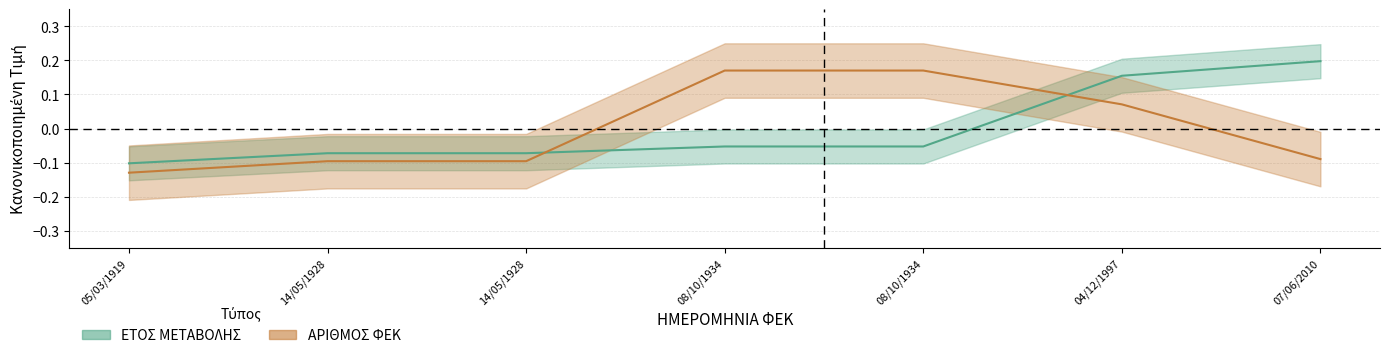

Between which two adjacent categories do ΕΤΟΣ ΜΕΤΑΒΟΛΗΣ and ΑΡΙΘΜΟΣ ΦΕΚ first intersect?

14/05/1928 and 08/10/1934